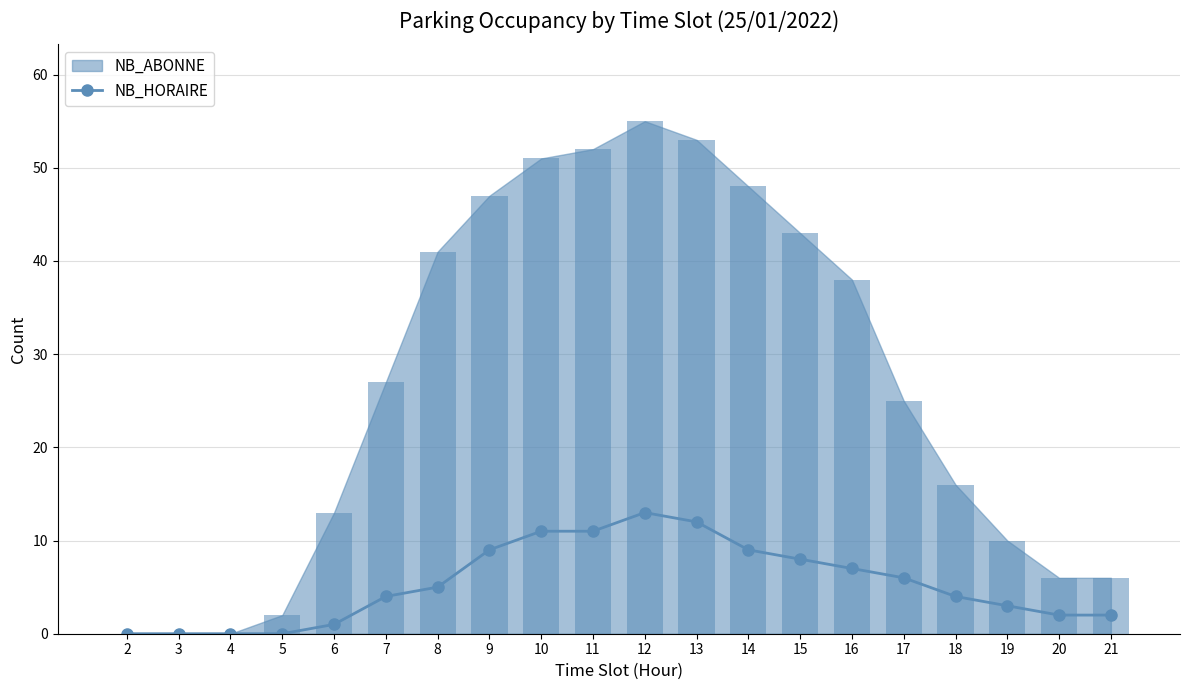

The value of NB_HORAIRE at 5 is 0. True or false?

True